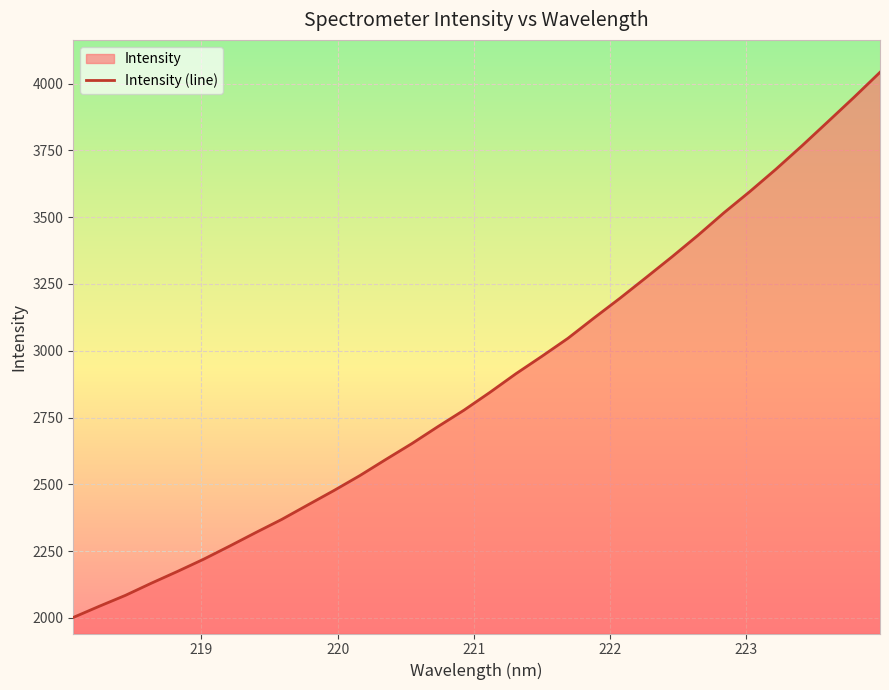

Where is the data nearest to the value 3021?

221.6902